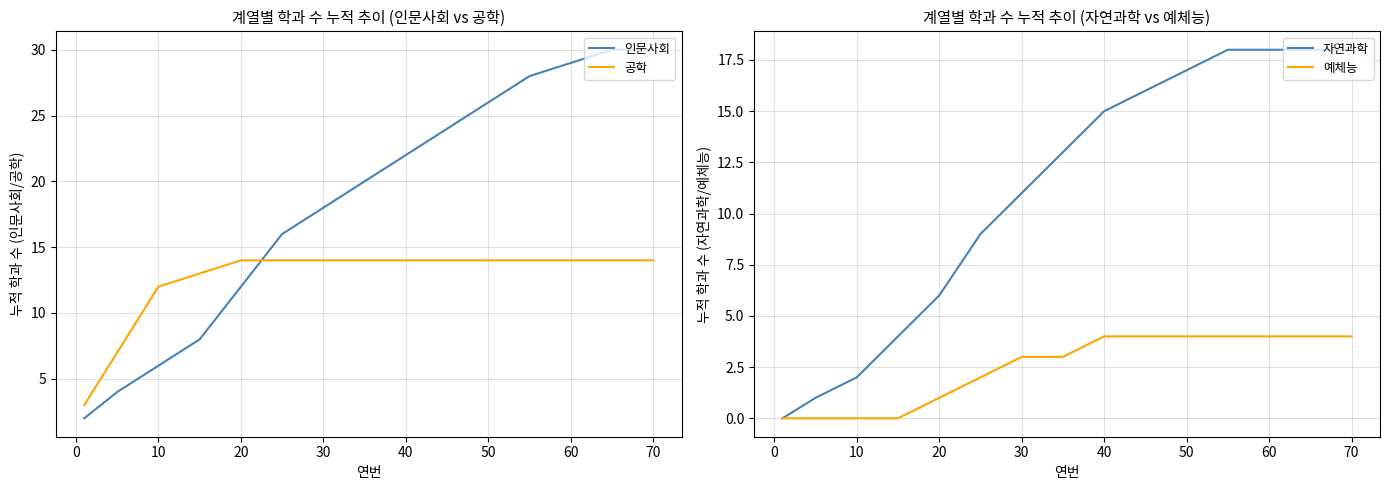

How many data points does each series have?

15